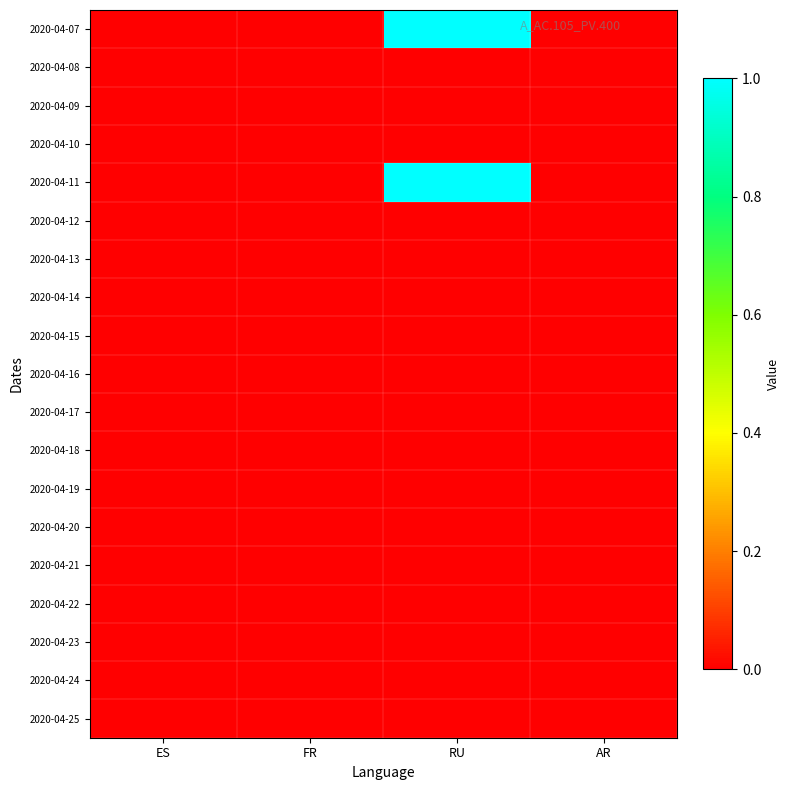

Which series has the widest spread of values?

2020-04-07